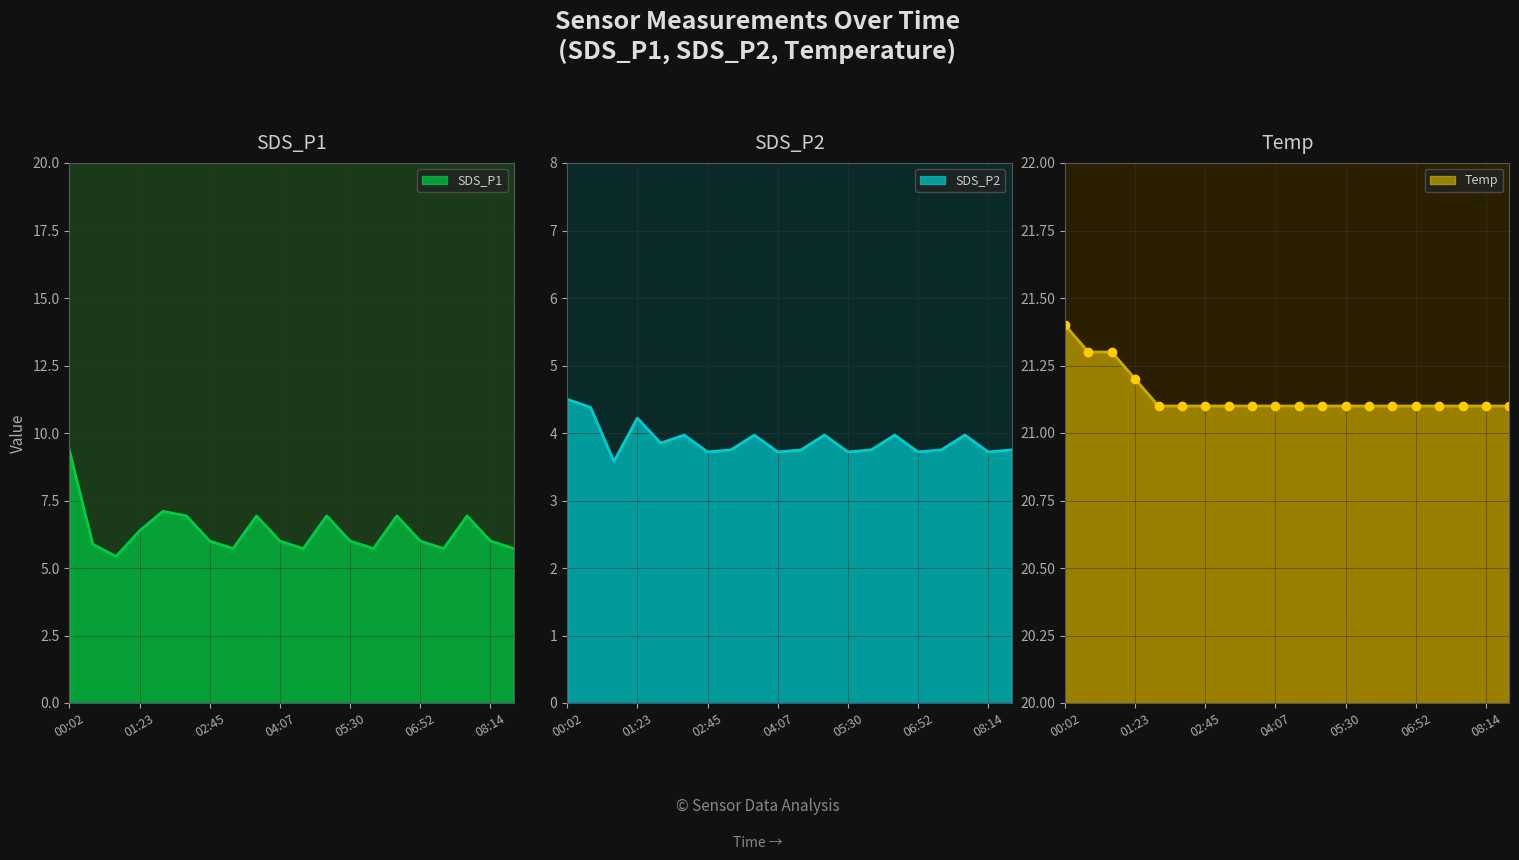

Is the value of Temp at 06:24 greater than the value of SDS_P1 at 06:52?

Yes